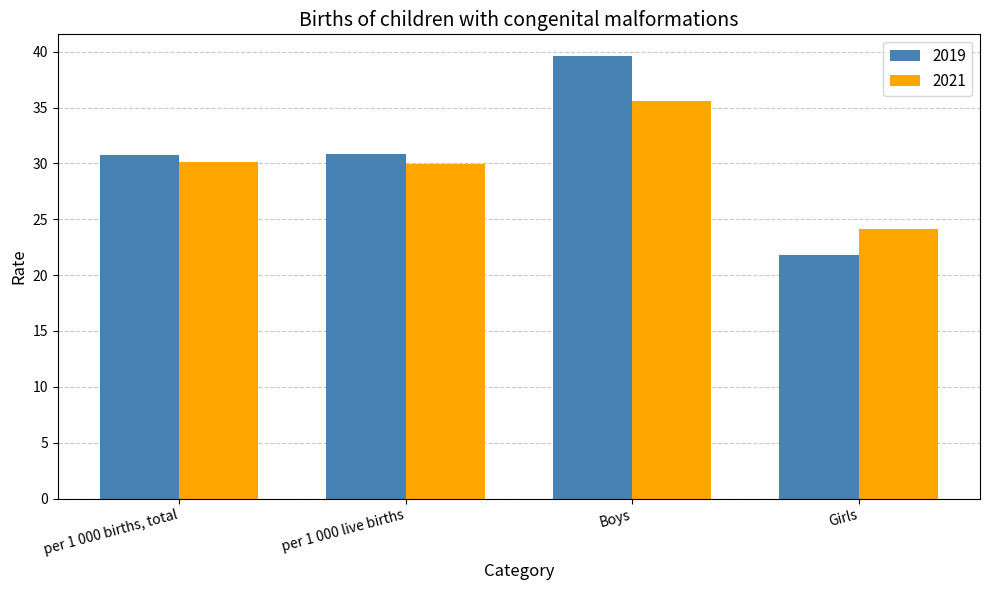

How many values in the 2019 series are below 30?

1